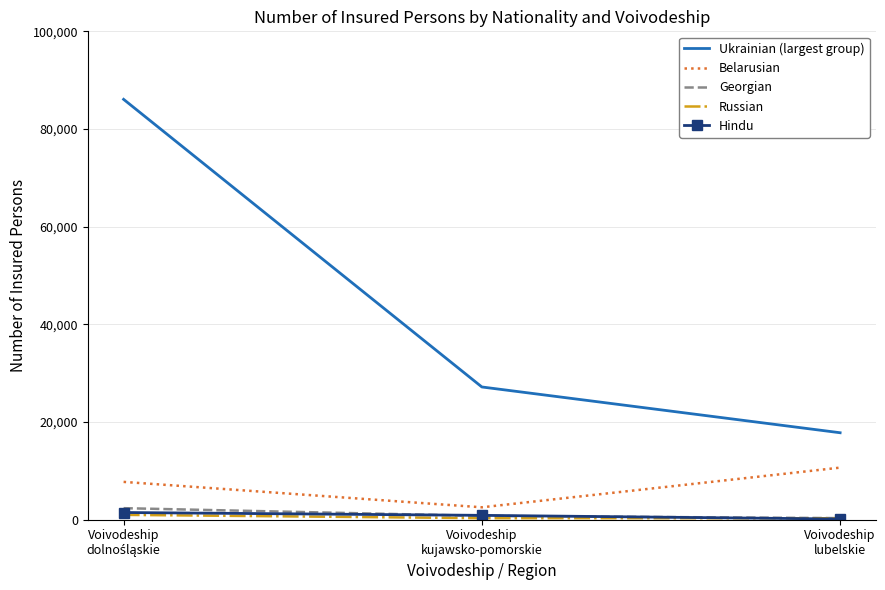

Which series has the largest total across all categories?

Ukrainian (largest group)